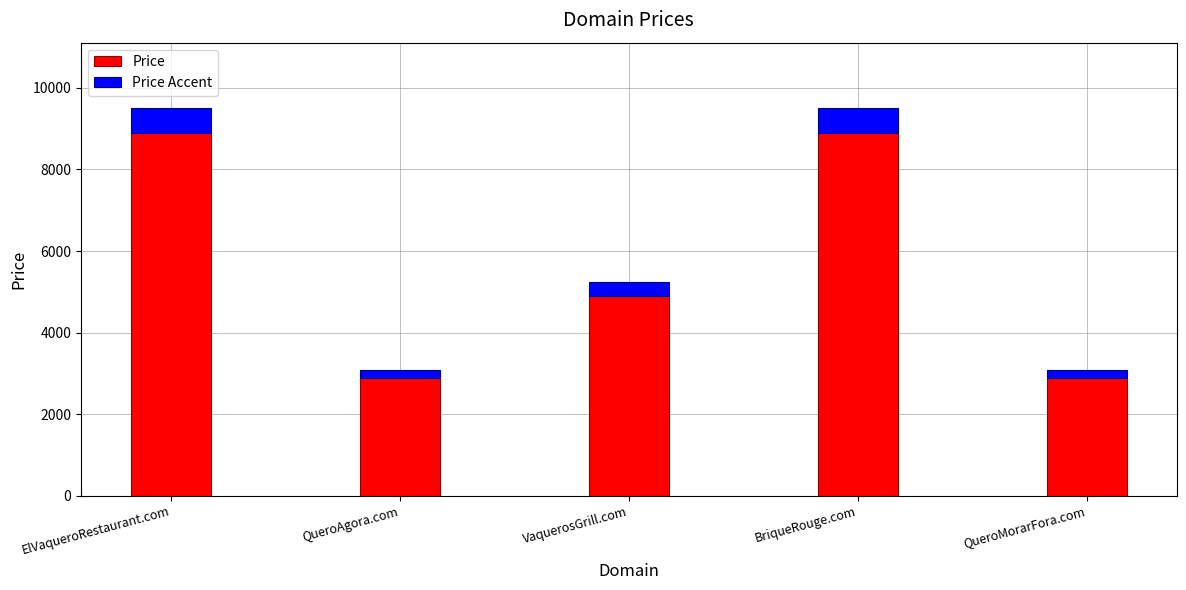

What is the sum of the Price values at VaquerosGrill.com and BriqueRouge.com?

13776.0